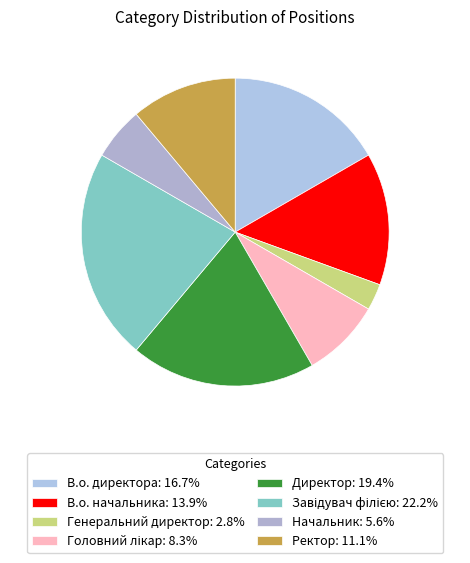

Does Директор account for over 50% of the chart?

No